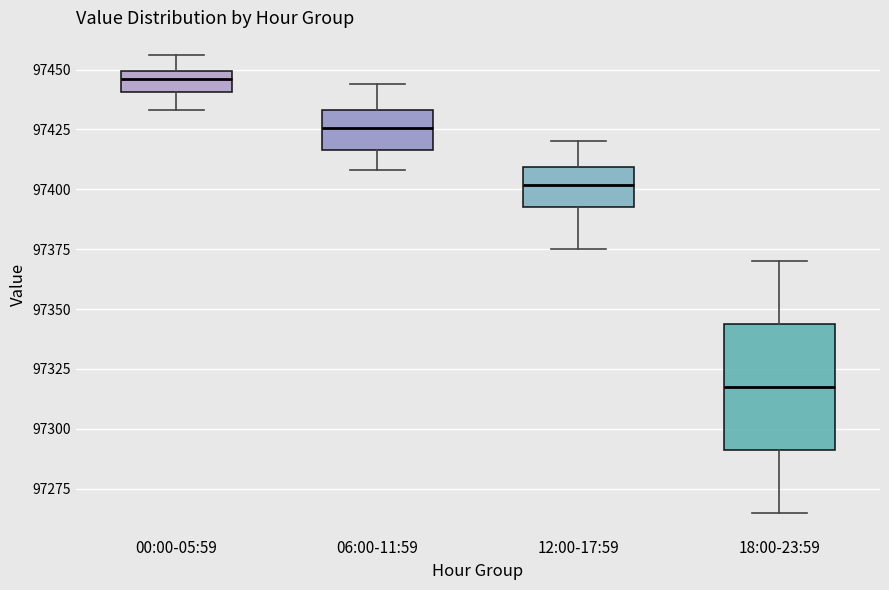

Reading left to right, transcribe this box plot: for each box, give where its median line is, the range the box spans, and where its two whiskers end, as read against the y-axis. The values are not printed on the chart, so give them approximately, as read against the axis.

00:00-05:59: median 97445, box 97440 to 97450, whiskers 97435 to 97455
06:00-11:59: median 97425, box 97415 to 97435, whiskers 97410 to 97445
12:00-17:59: median 97400, box 97395 to 97410, whiskers 97375 to 97420
18:00-23:59: median 97320, box 97290 to 97345, whiskers 97265 to 97370